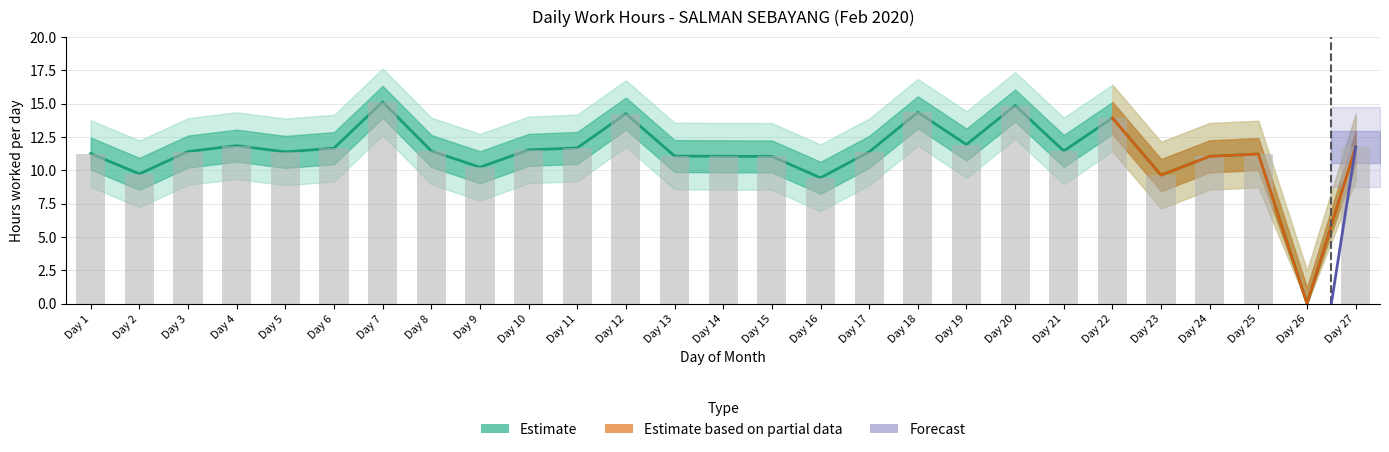

What is the maximum value shown in the chart?

15.1